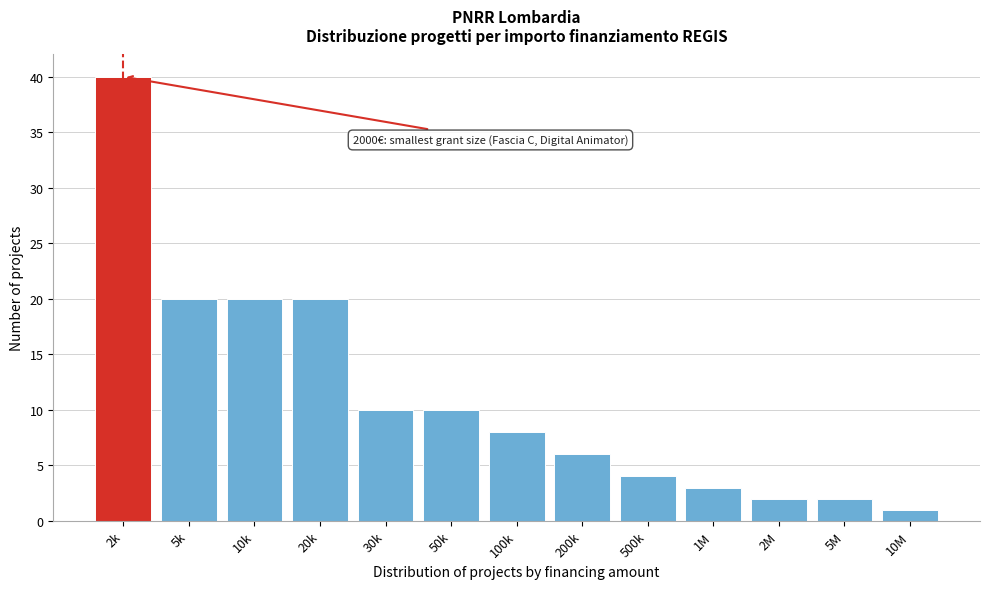

Reading right to left, list all the values displayed in this chart.

10M=1	5M=2	2M=2	1M=3	500k=4	200k=6	100k=8	50k=10	30k=10	20k=20	10k=20	5k=20	2k=40